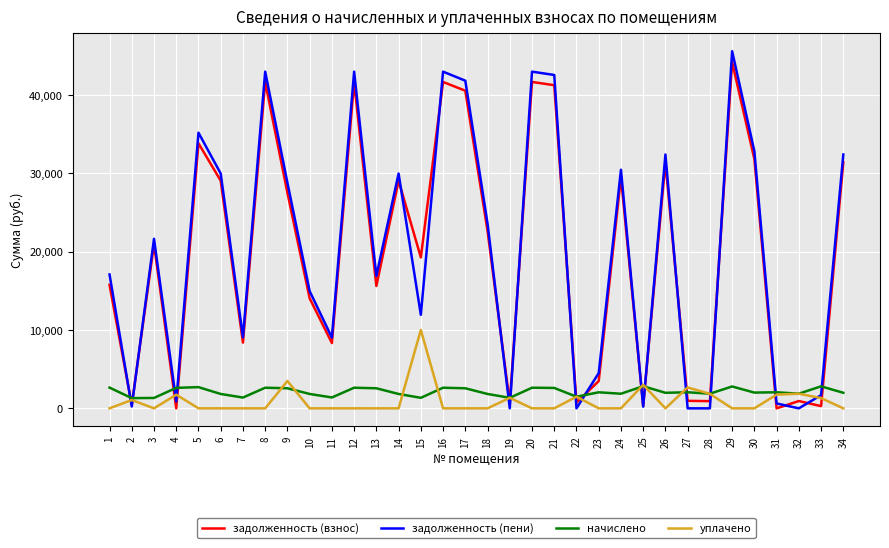

Rank the series by their maximum value, from highest to lowest.

задолженность (пени), задолженность (взнос), уплачено, начислено